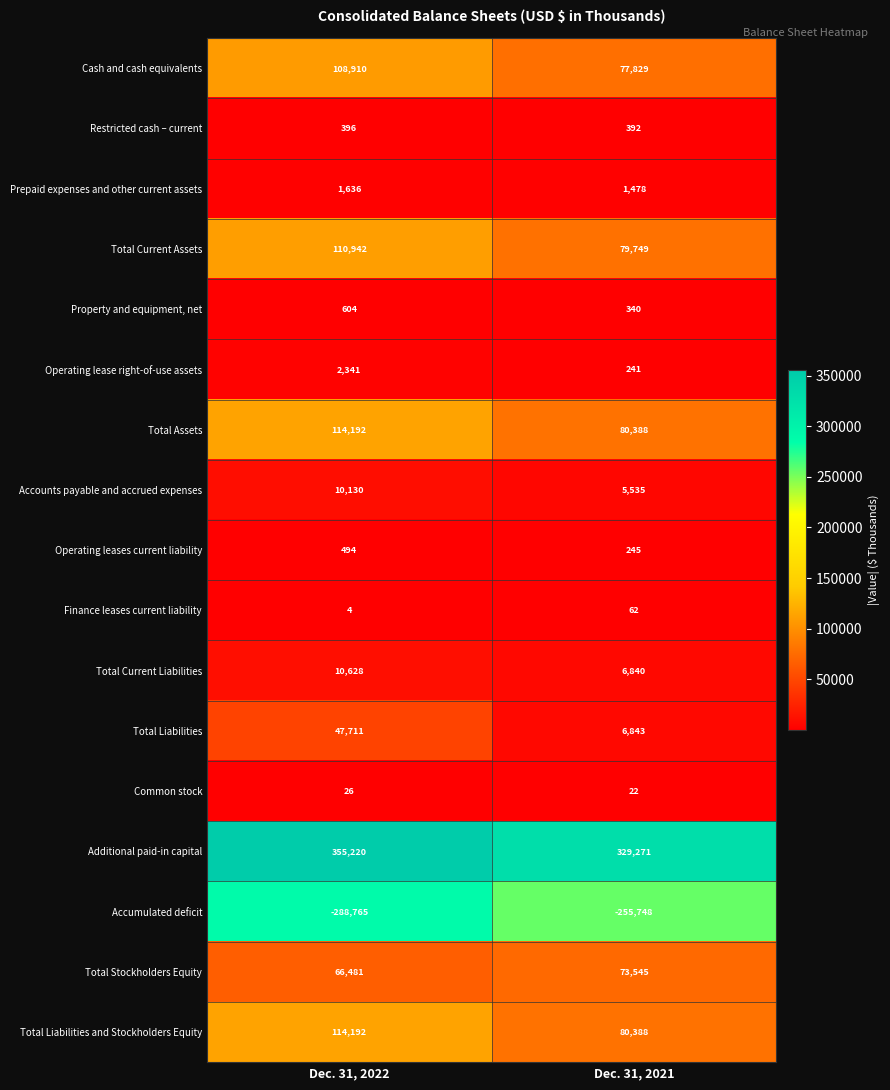

Is it true that Property and equipment, net equals 604 at Dec. 31, 2022?

True